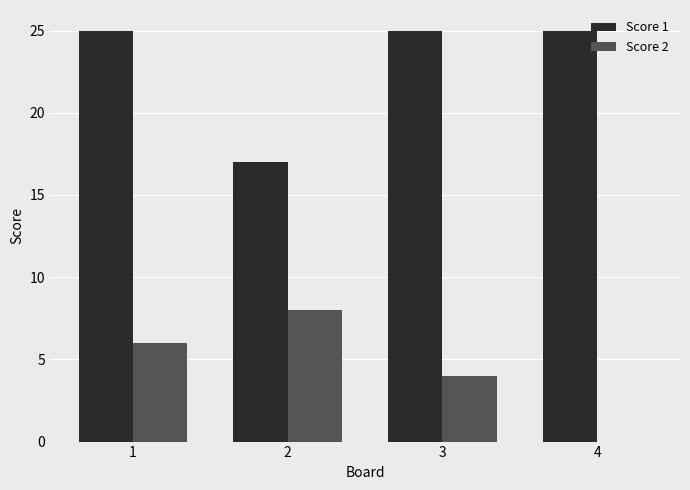

Is the value of Score 2 at 2 greater than the value of Score 1 at 1?

No